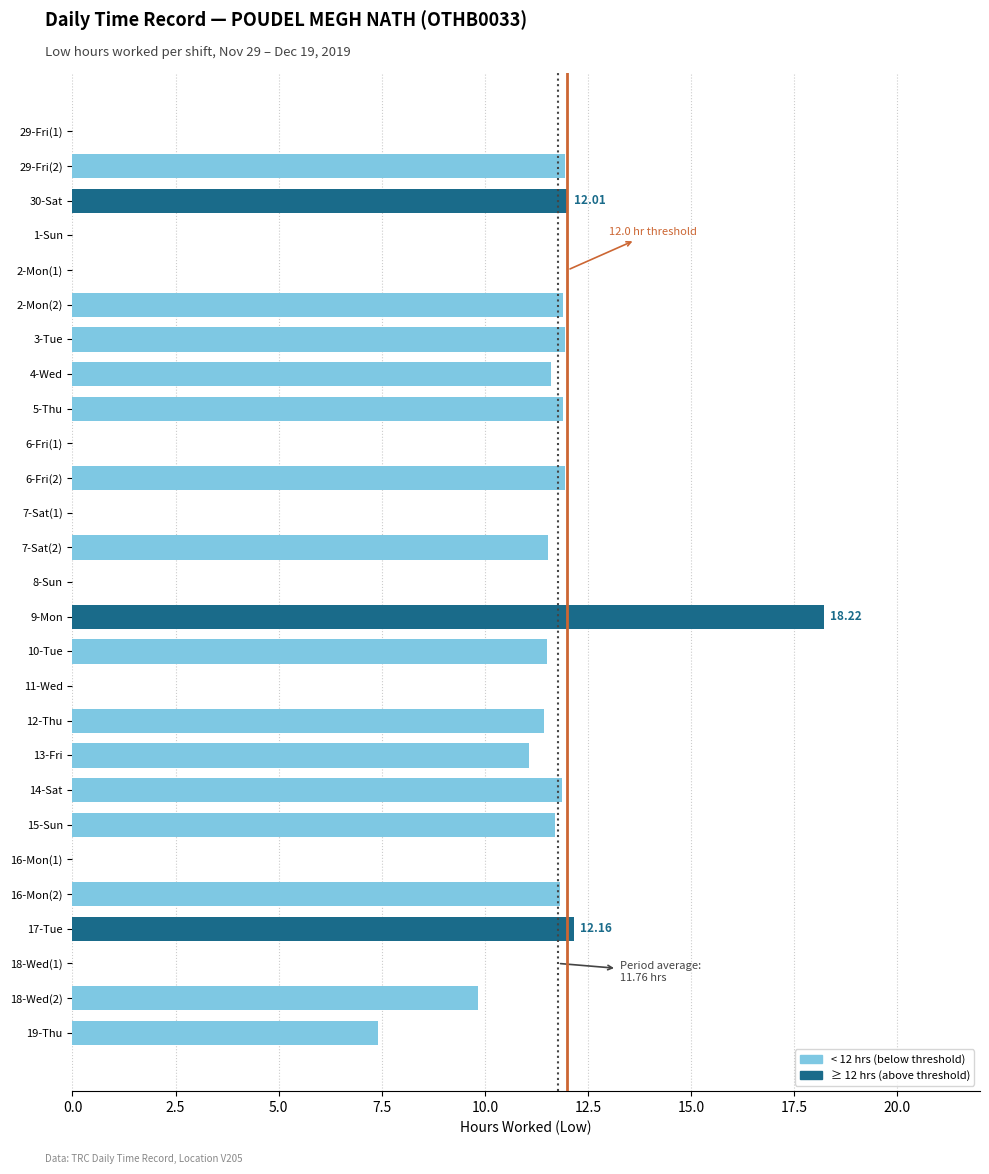

Which has a higher value, 14-Sat or 18-Wed(2)?

14-Sat